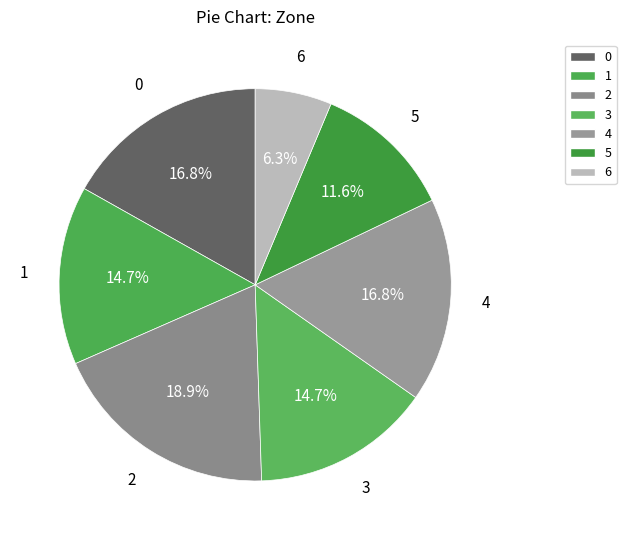

The 0 slice represents 9% of the pie. True or false?

False